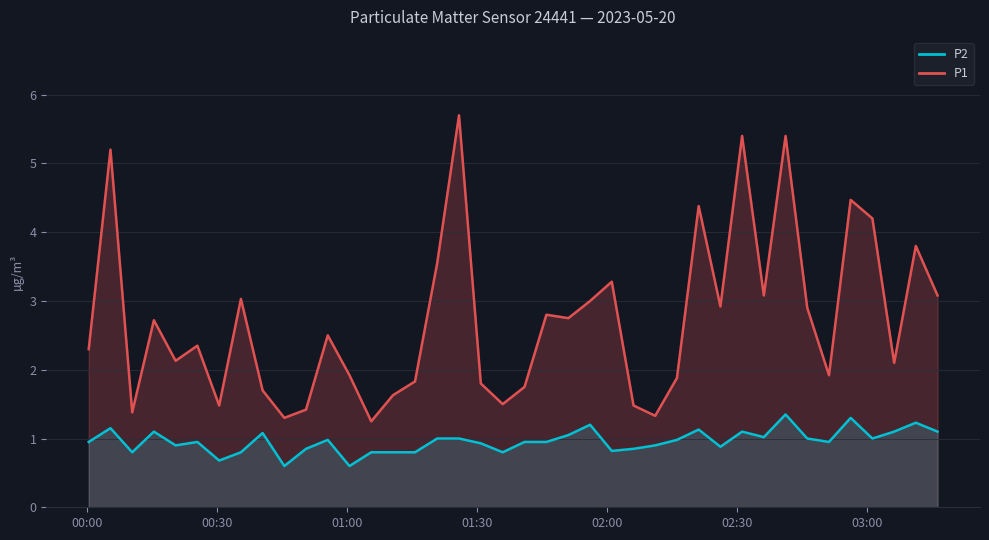

What is the sum of all P2 values?

38.4